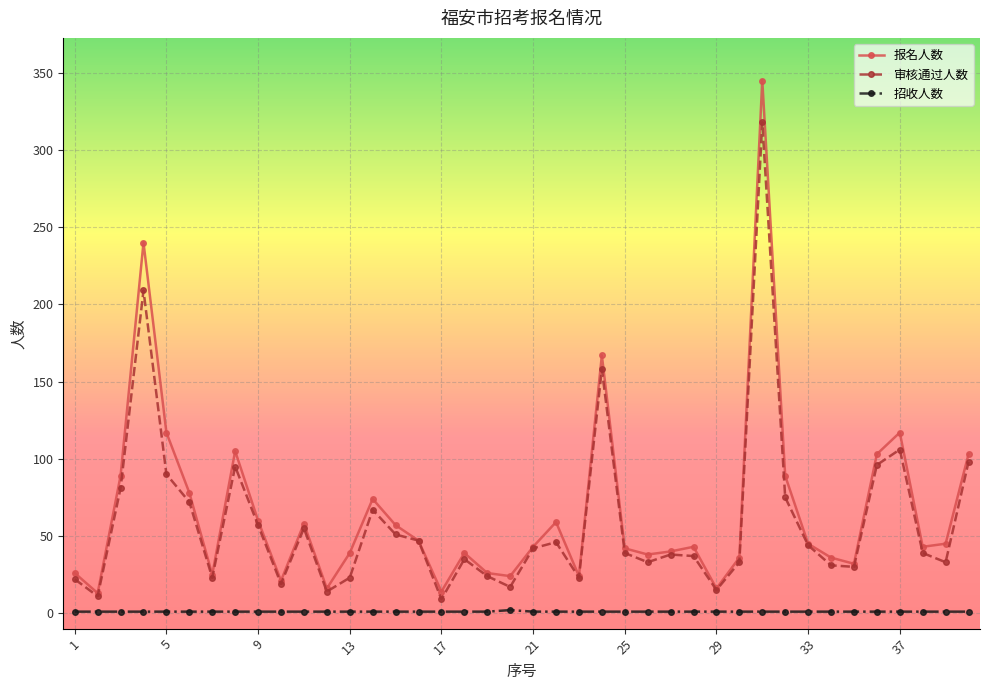

True or false: 招收人数 and 报名人数 cross at least once.

False